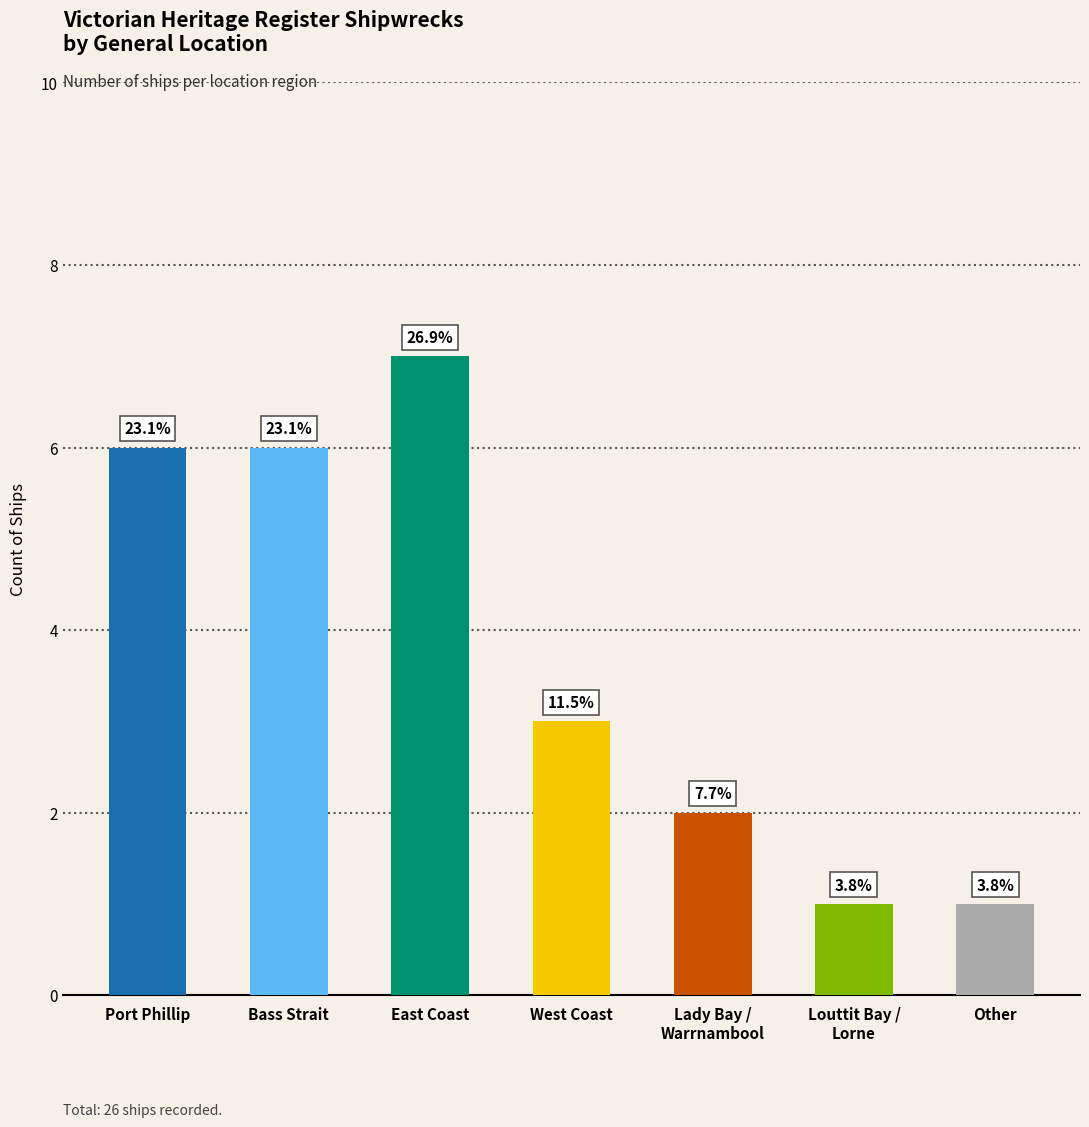

List the labels in order of value, largest first.

East Coast, Port Phillip, Bass Strait, West Coast, Lady Bay / Warrnambool, Louttit Bay / Lorne, Other